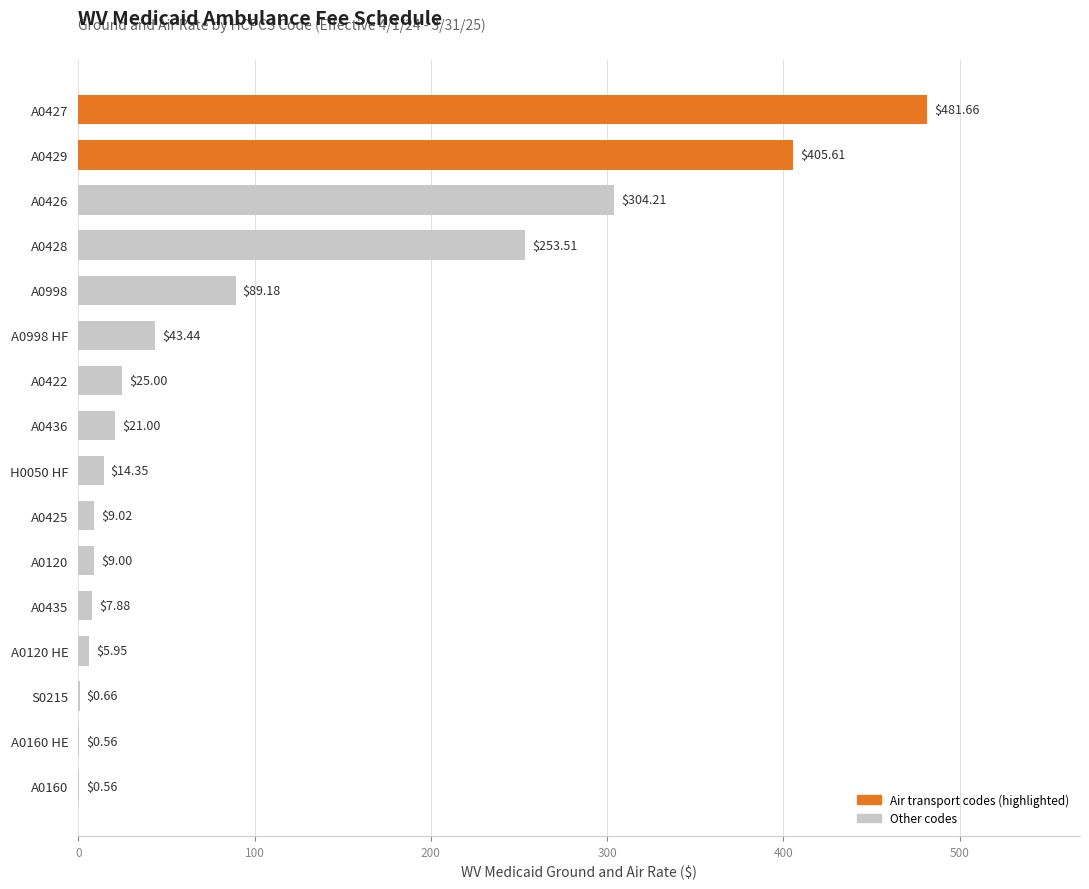

Are the bars horizontal?

Yes